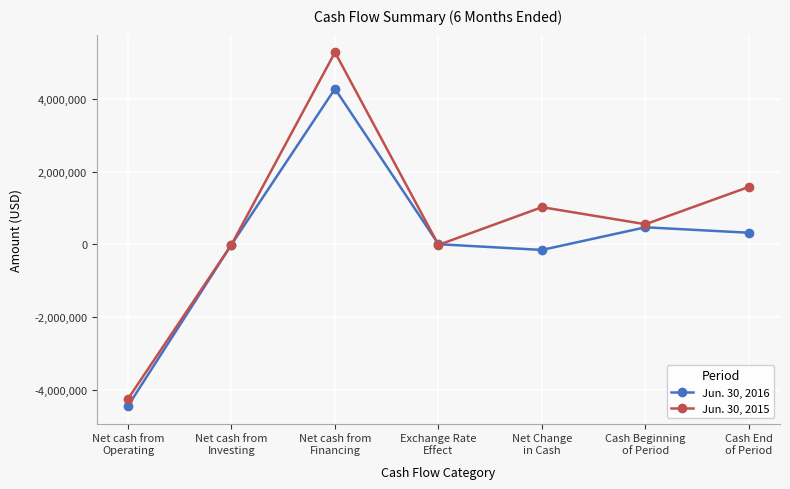

What is the smallest value displayed?

-4430683